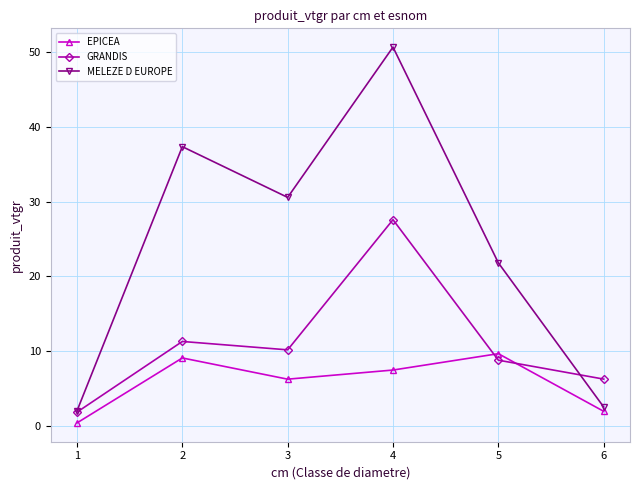

The value of EPICEA at 3 is 6.2. True or false?

True